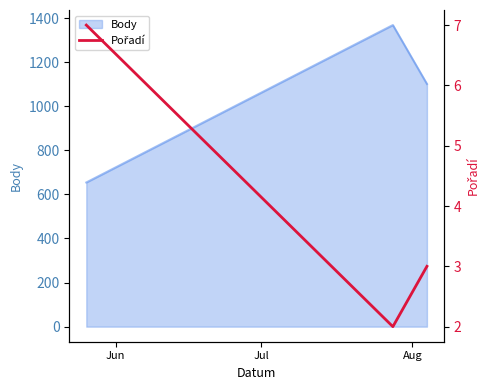

What is the smallest value displayed?

2